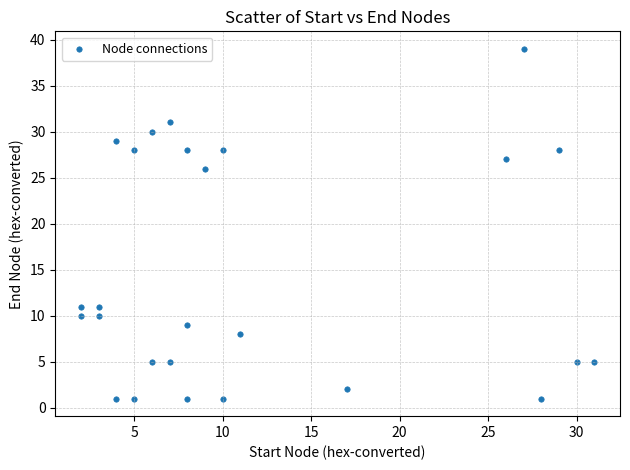

What is the range of X values (max minus min)?

29